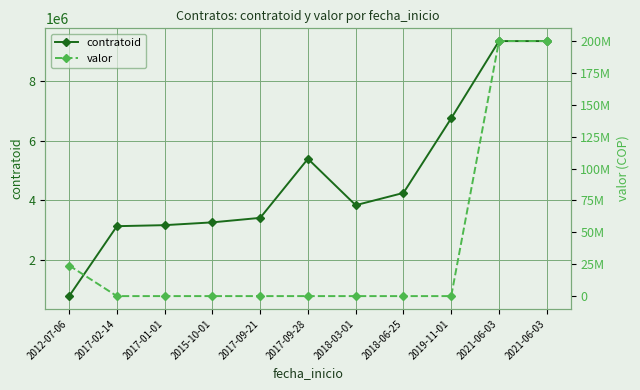

At which category is the sum across all series the highest?

2021-06-03